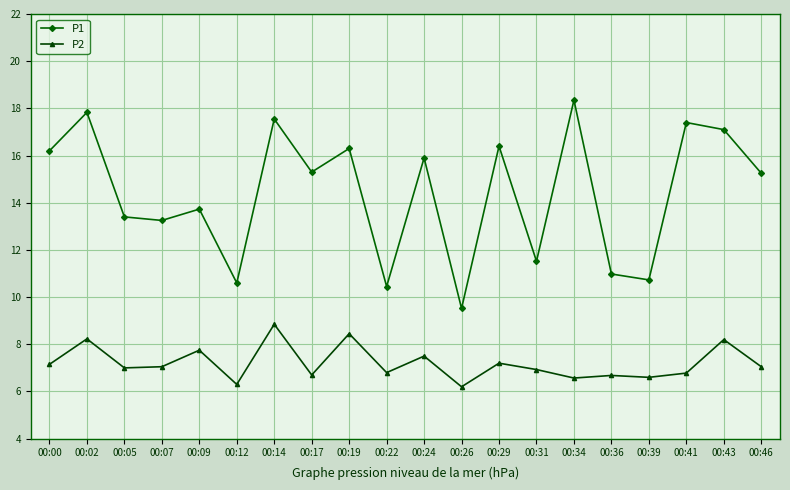

What is the average value of the P2 series?

7.2